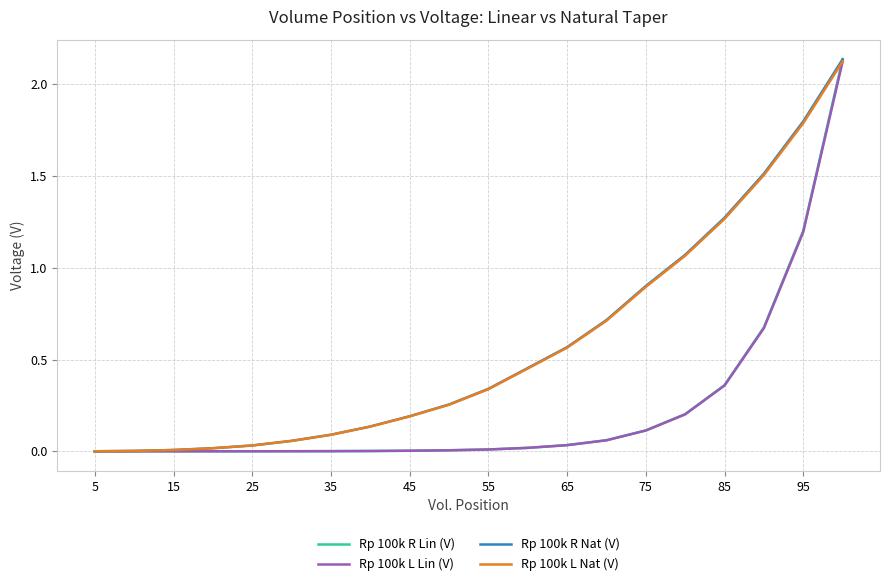

Which series has the largest range (max minus min)?

Rp 100k R Lin (V)